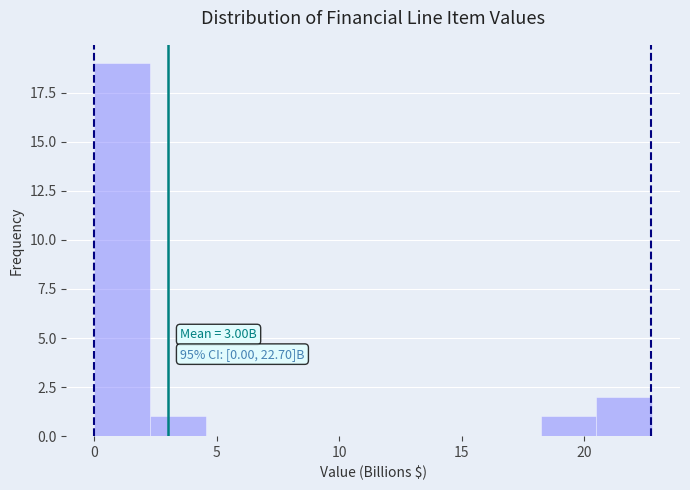

Which range on the x-axis has the tallest bar?

0.0 to 2.5